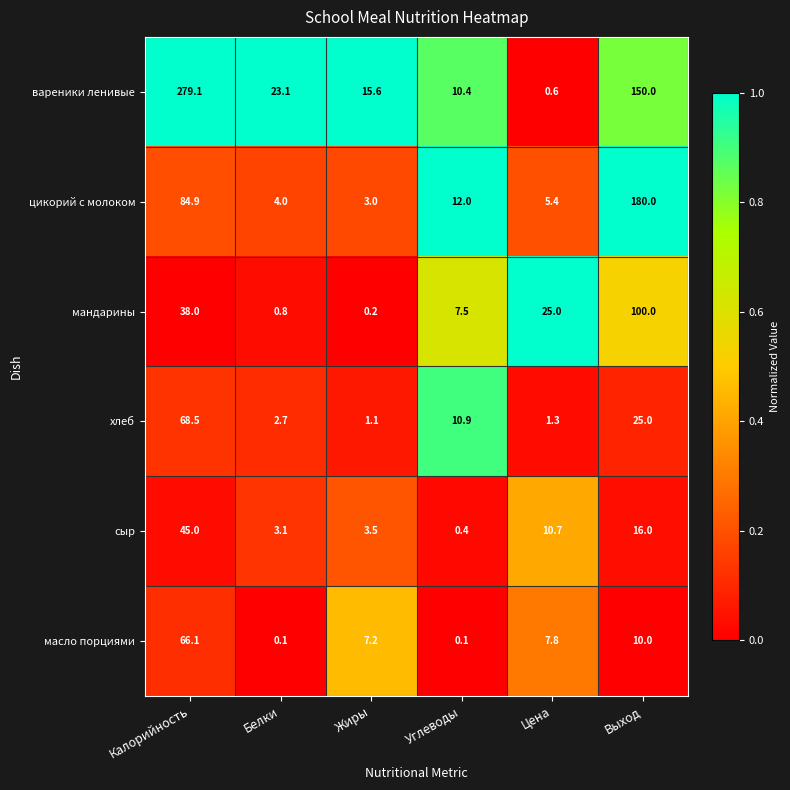

What is the difference between the maximum and minimum values in the сыр series?

44.6